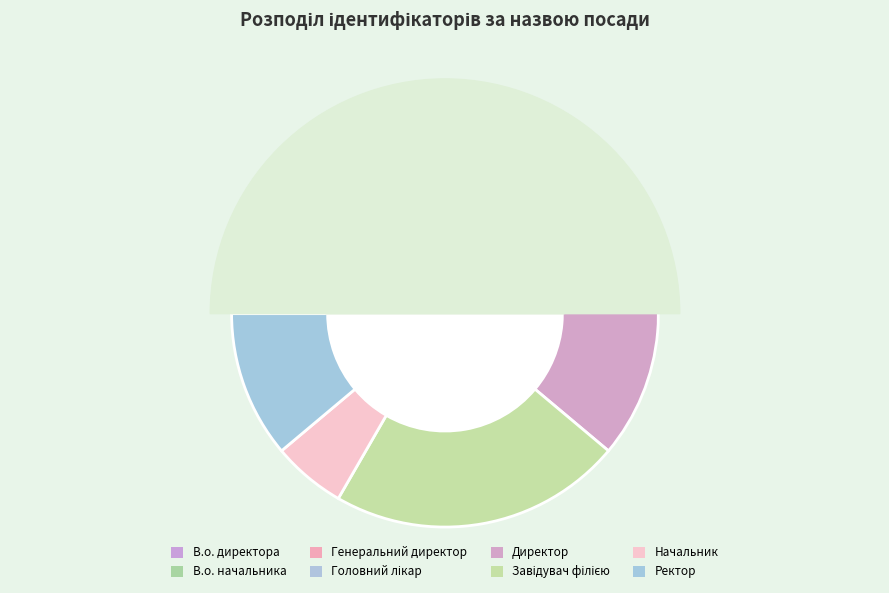

Which category has the biggest portion of the pie?

Завідувач філією